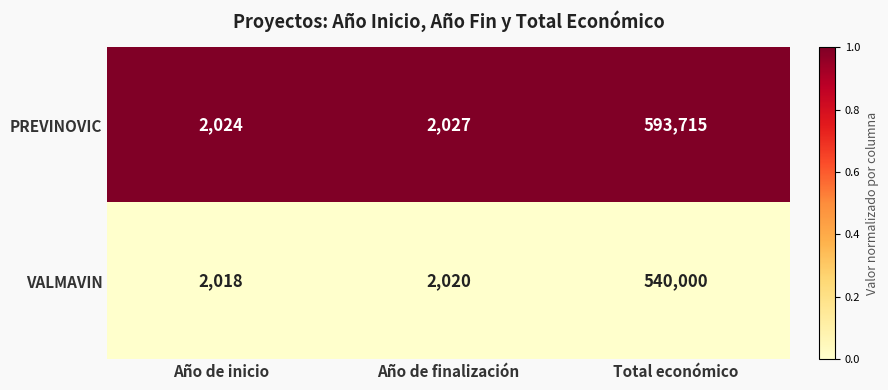

What is the spread (max minus min) of values at Total económico?

53715